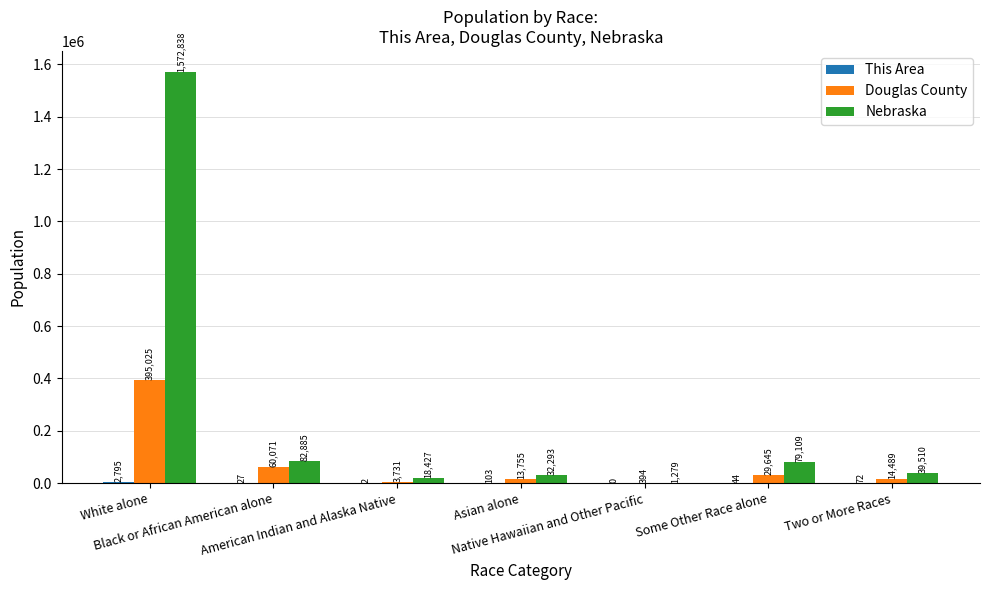

What is the greatest value displayed?

1572838